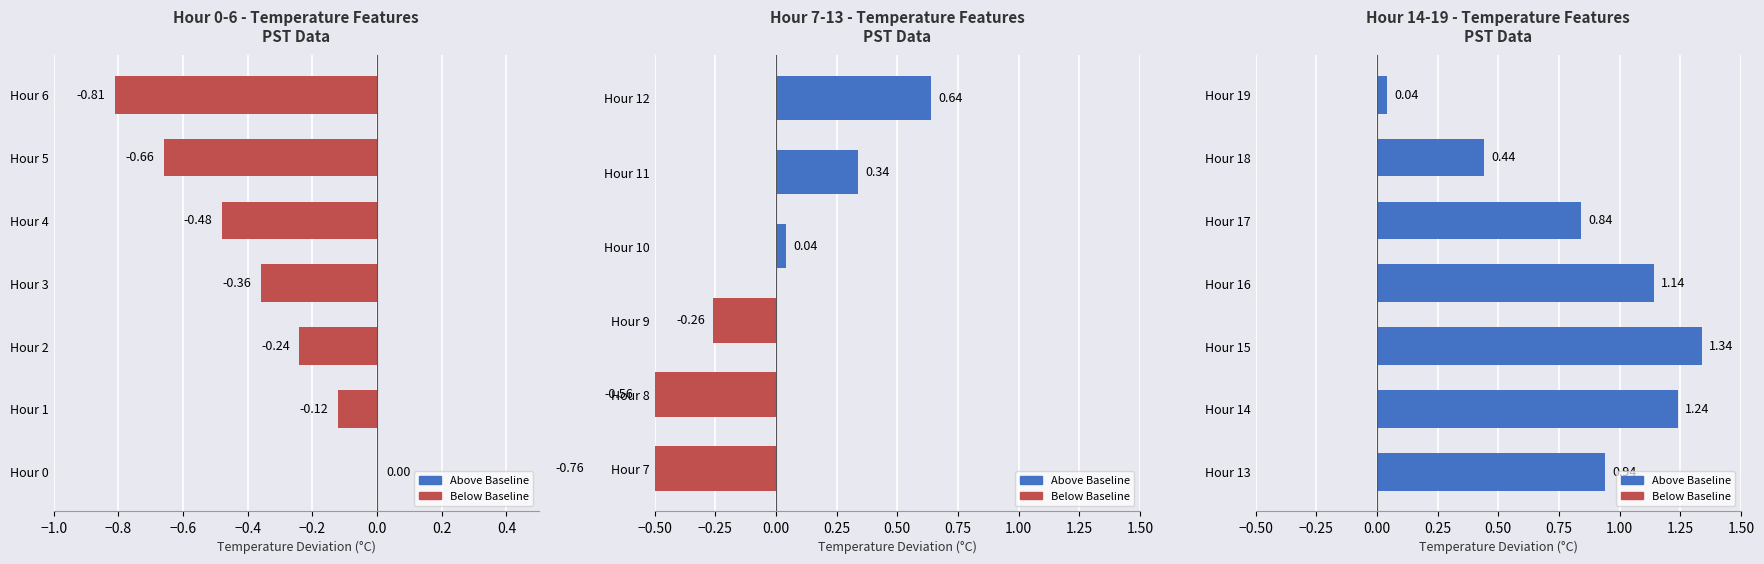

The value of Hour 1 at Minute 37 is 4.0. True or false?

False